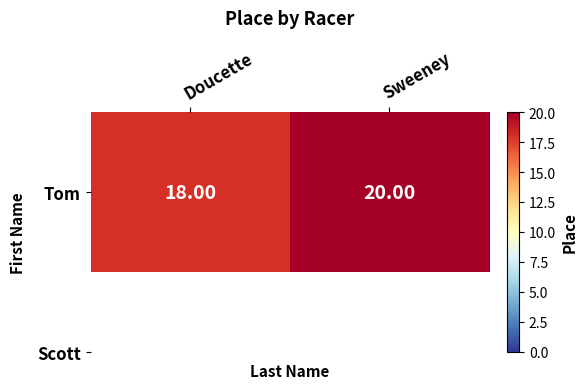

List the labels in order of value, smallest first.

Doucette, Sweeney